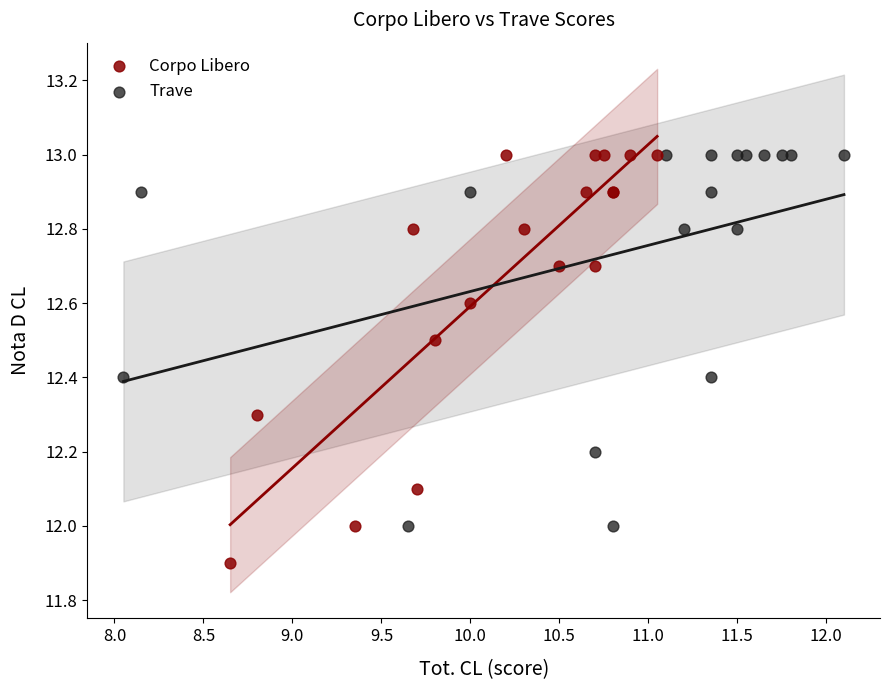

Which series has the widest spread of Y values?

Corpo Libero